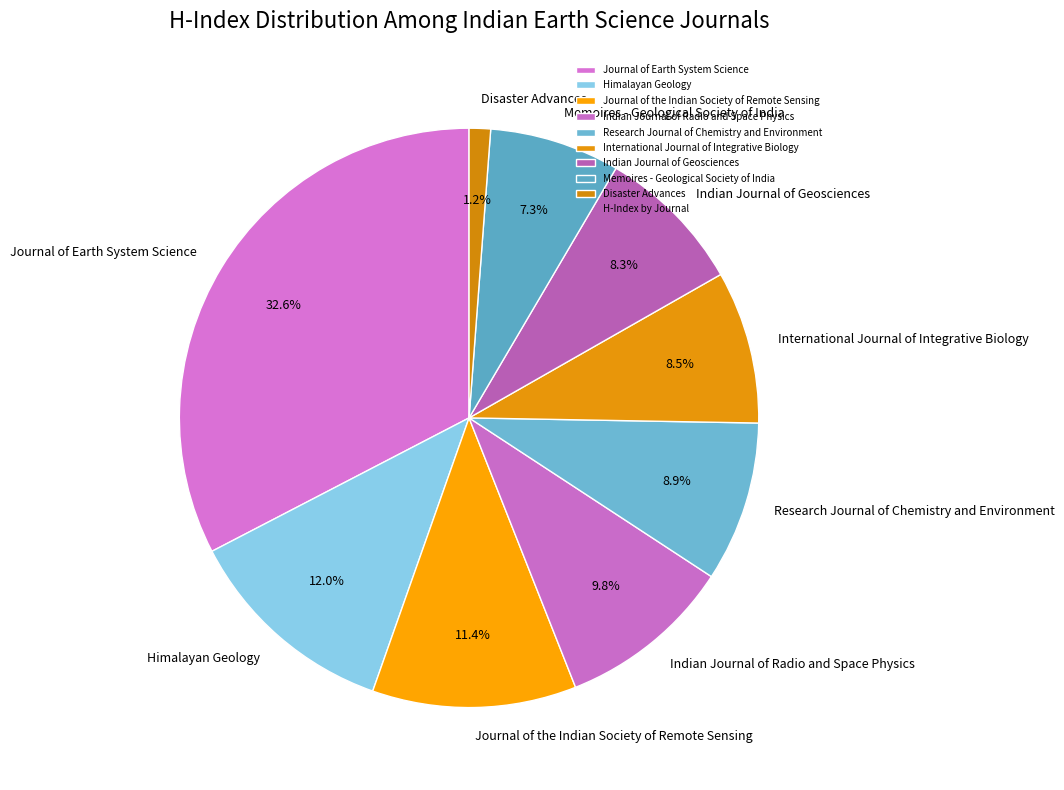

Is there a majority slice in this chart?

No